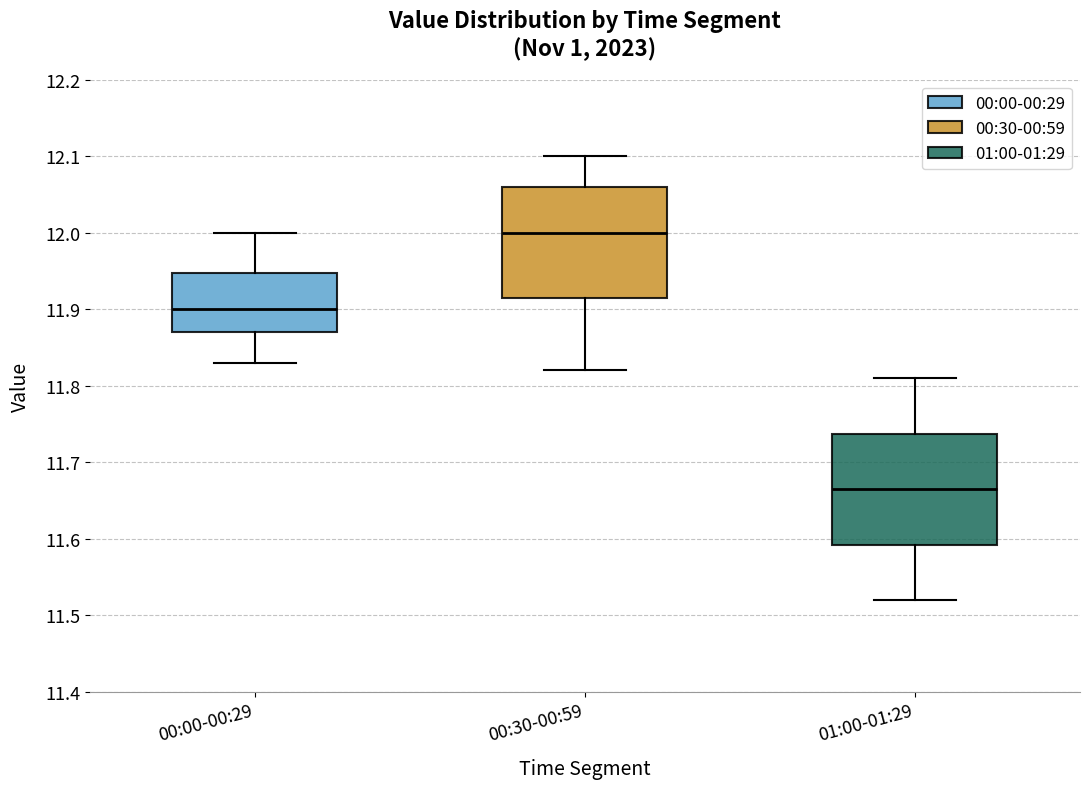

Reading left to right, read every box against the y-axis: the position of its median line, the range the box covers, and the ends of its whiskers. The values are not printed on the chart, so give them approximately, as read against the axis.

00:00-00:29: median 11.90, box 11.87 to 11.95, whiskers 11.83 to 12.00
00:30-00:59: median 12.00, box 11.92 to 12.06, whiskers 11.82 to 12.10
01:00-01:29: median 11.67, box 11.59 to 11.74, whiskers 11.52 to 11.81